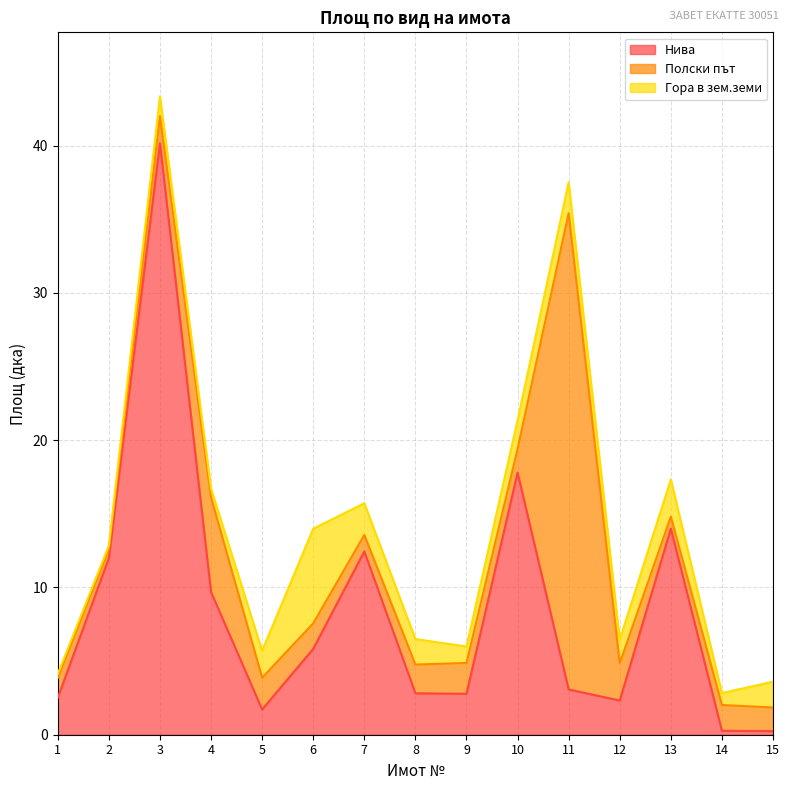

What is the difference between the second highest and second lowest values in the Полски път series?

5.6